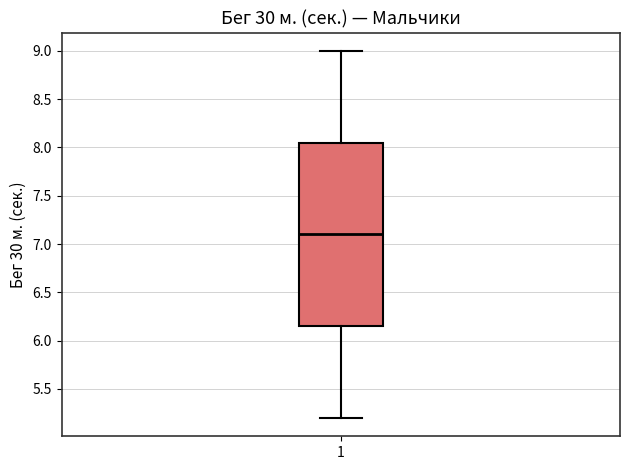

Where is the lower edge of the box at x = 1 on the y-axis? The values are not printed on the chart, so give them approximately, as read against the axis.

6.15